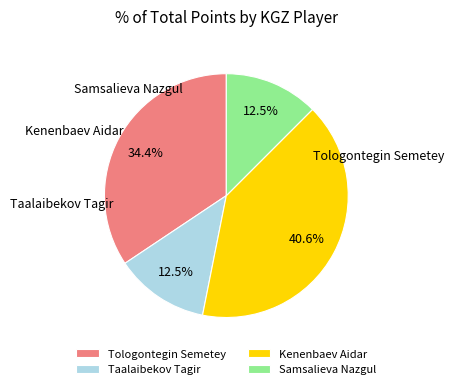

Rank the categories by value from lowest to highest.

Taalaibekov Tagir, Samsalieva Nazgul, Tologontegin Semetey, Kenenbaev Aidar